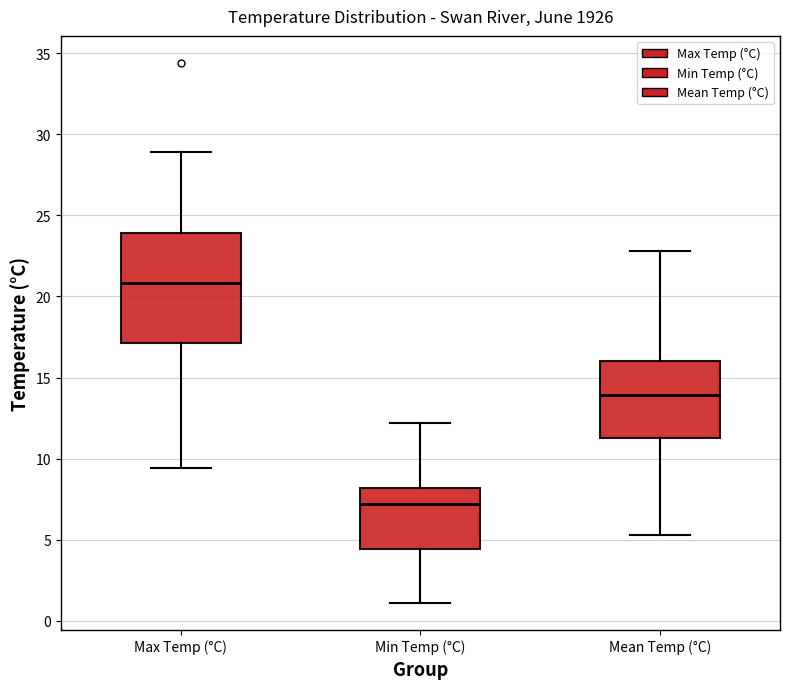

Reading left to right, transcribe this box plot: for each box, give where its median line is, the range the box spans, and where its two whiskers end, as read against the y-axis. The values are not printed on the chart, so give them approximately, as read against the axis.

Max Temp (°C): median 21.0, box 17.0 to 24.0, whiskers 9.5 to 29.0
Min Temp (°C): median 7.0, box 4.5 to 8.0, whiskers 1.0 to 12.0
Mean Temp (°C): median 14.0, box 11.5 to 16.0, whiskers 5.5 to 23.0